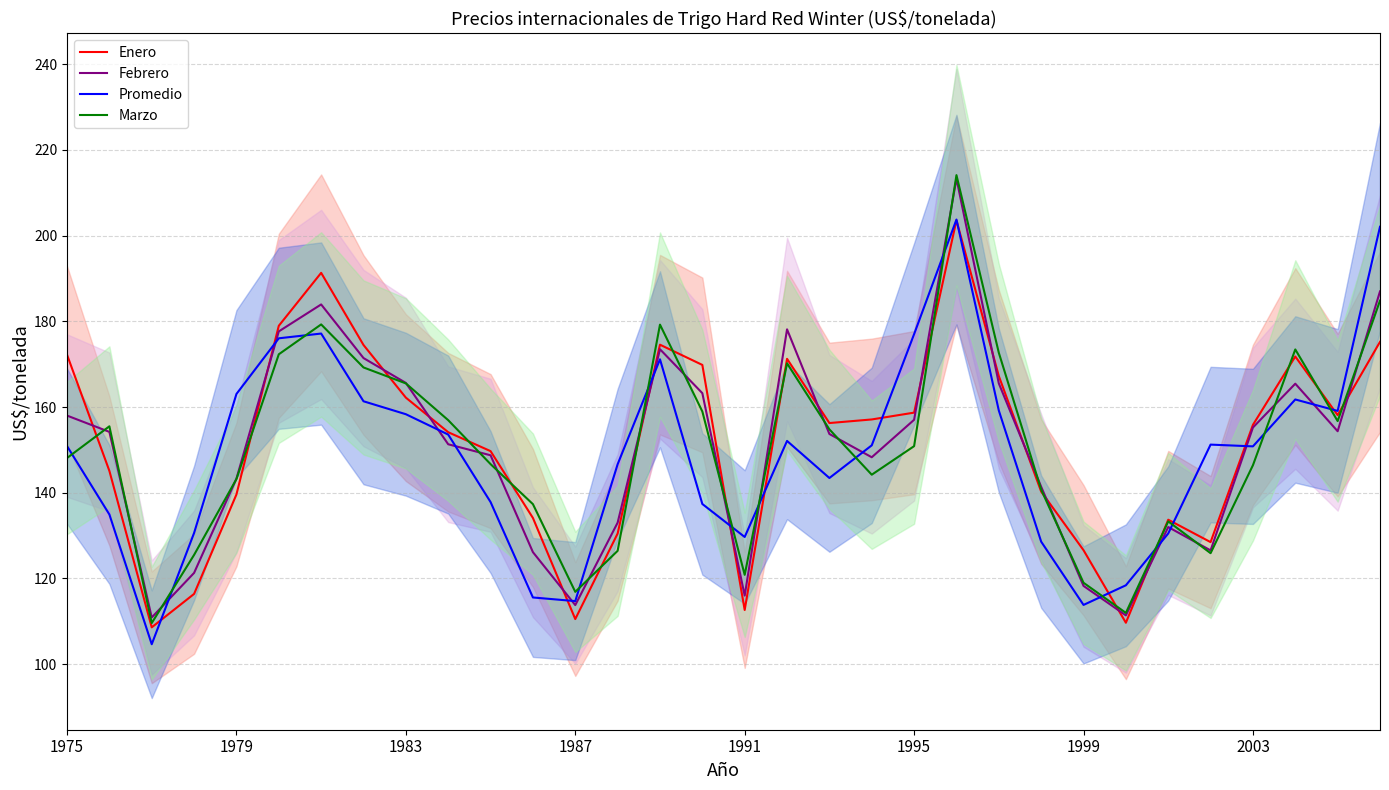

The Febrero series shows 33.6 at 1991. True or false?

False